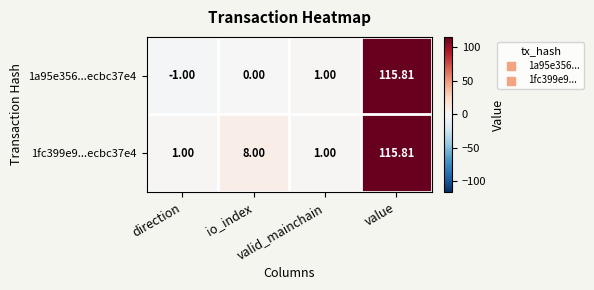

Rank the series by their average value, from lowest to highest.

1a95e356...ecbc37e4, 1fc399e9...ecbc37e4